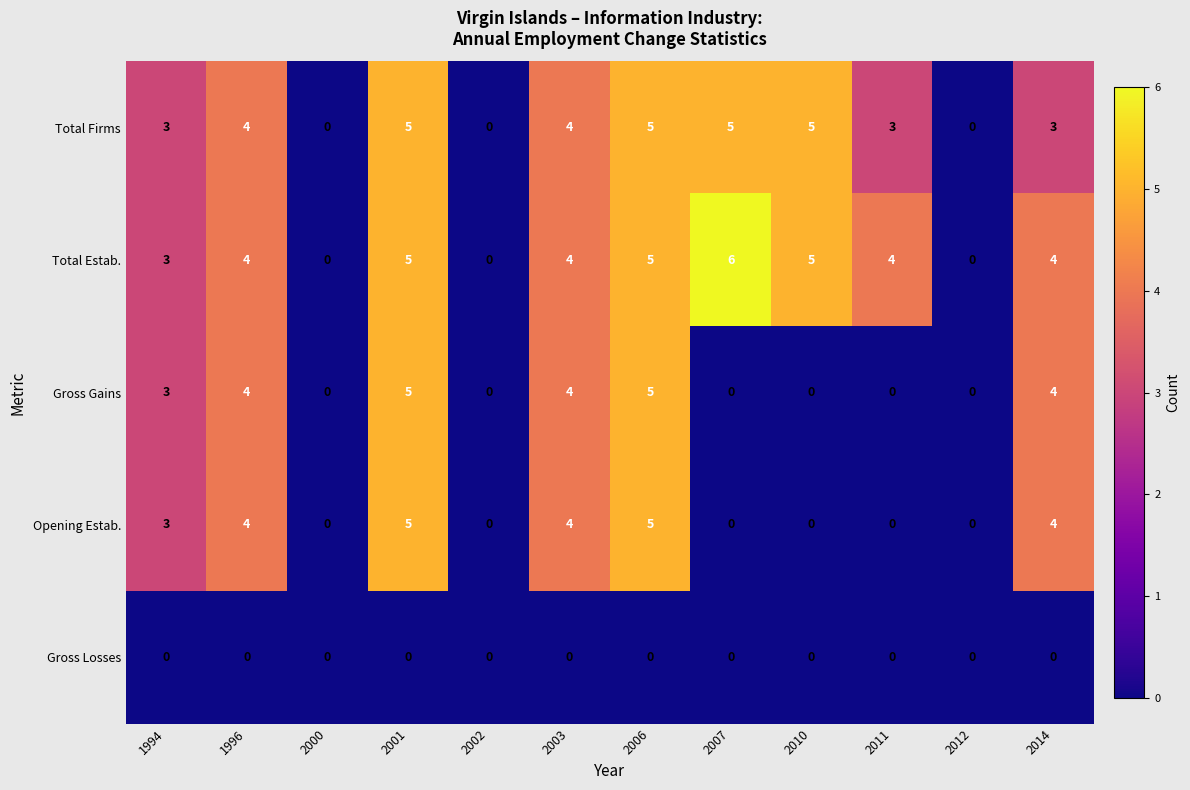

What is the difference between the Gross Gains values at 1996 and 2011?

4